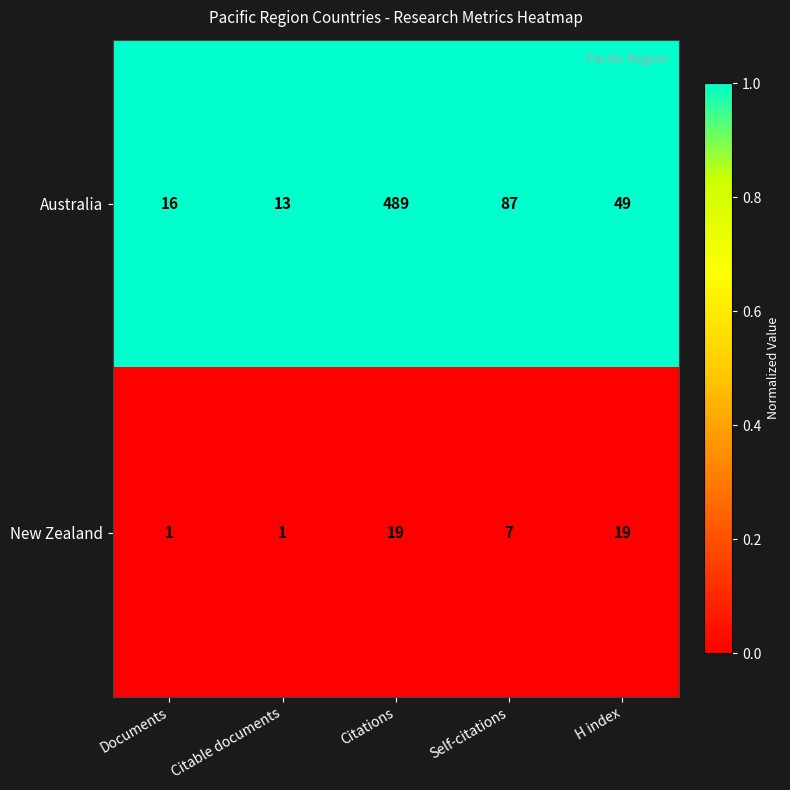

Which category has the highest value in the Australia series?

Citations